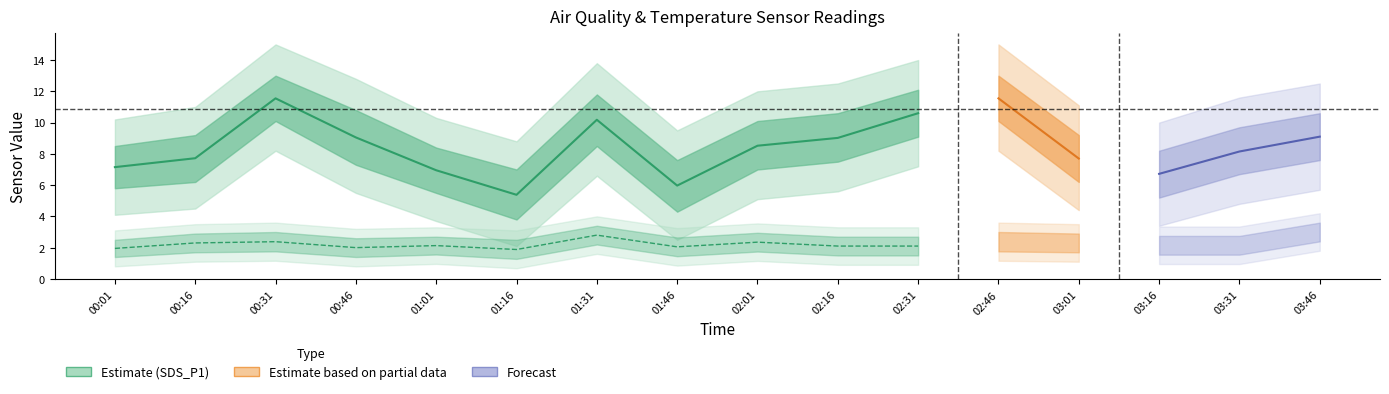

Is the value of SDS_P2 (Estimate) at 00:01 greater than the value of SDS_P1 (Estimate) at 01:01?

No